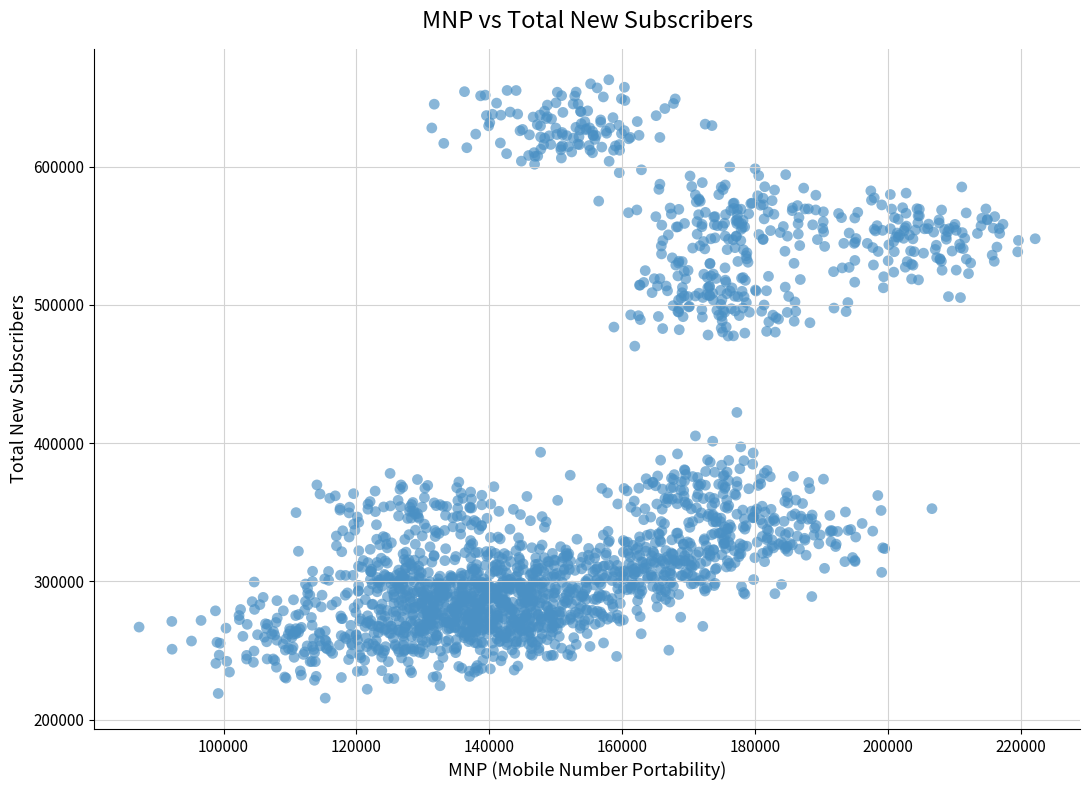

What Y value in the scatter plot is closest to 439255?

422262.0